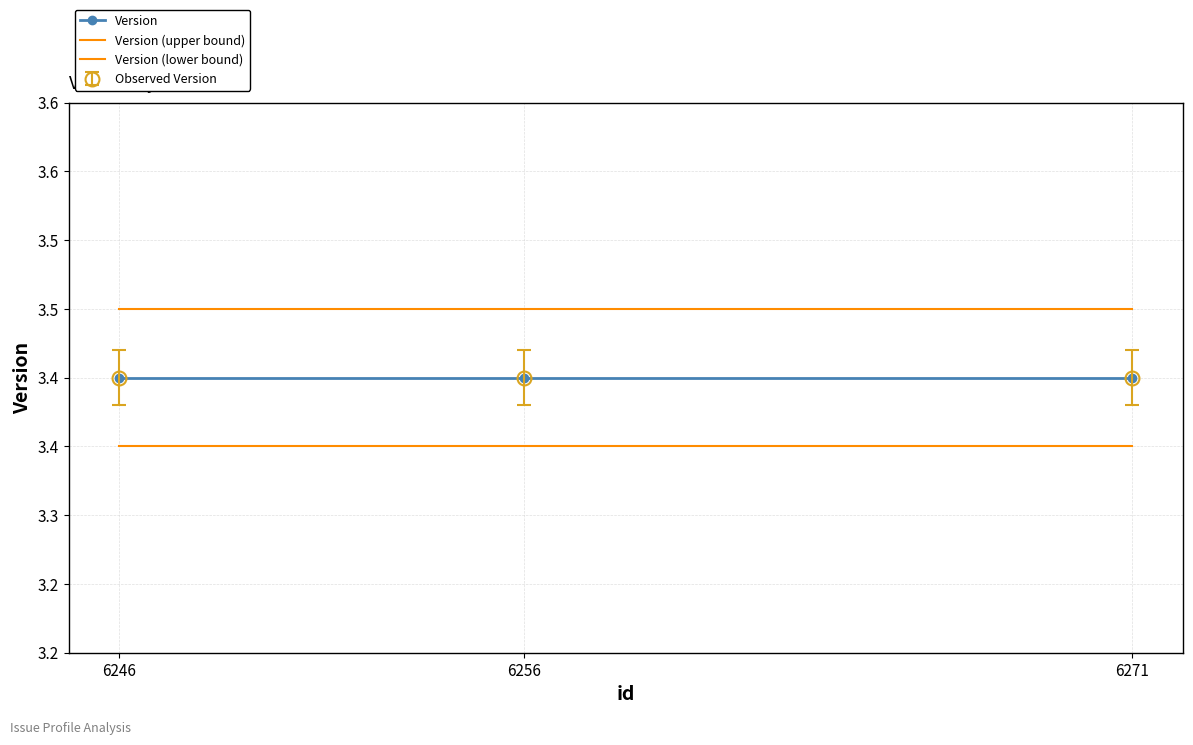

Rank the series at 6271 from lowest to highest value.

Version (lower bound), Version, Version (upper bound)